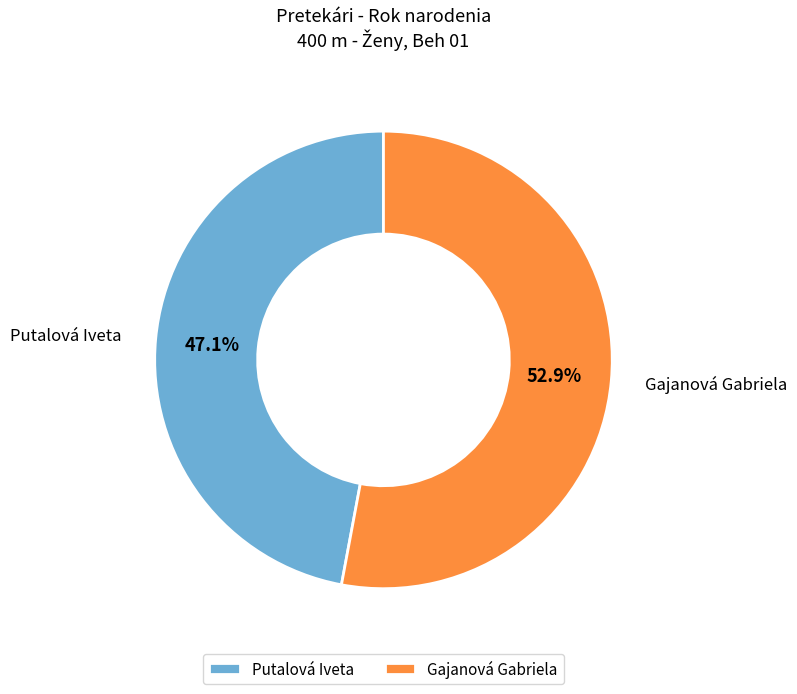

To the nearest percent, what percentage of the pie is Gajanová Gabriela?

53%